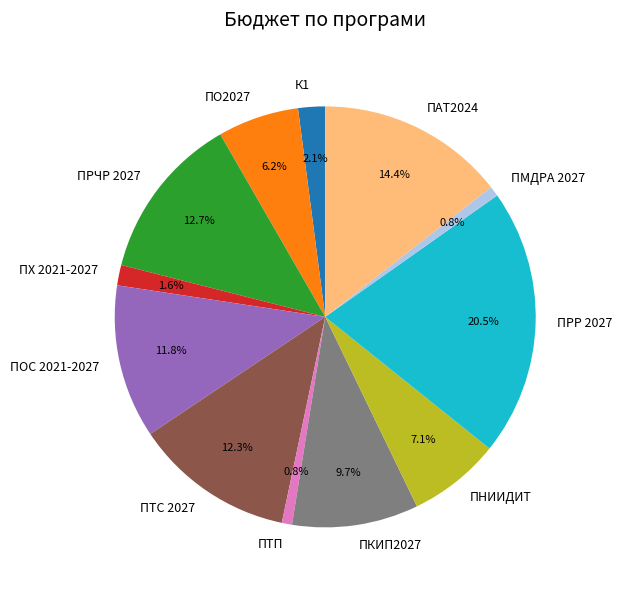

What is the largest slice in the pie chart?

ПРР 2027